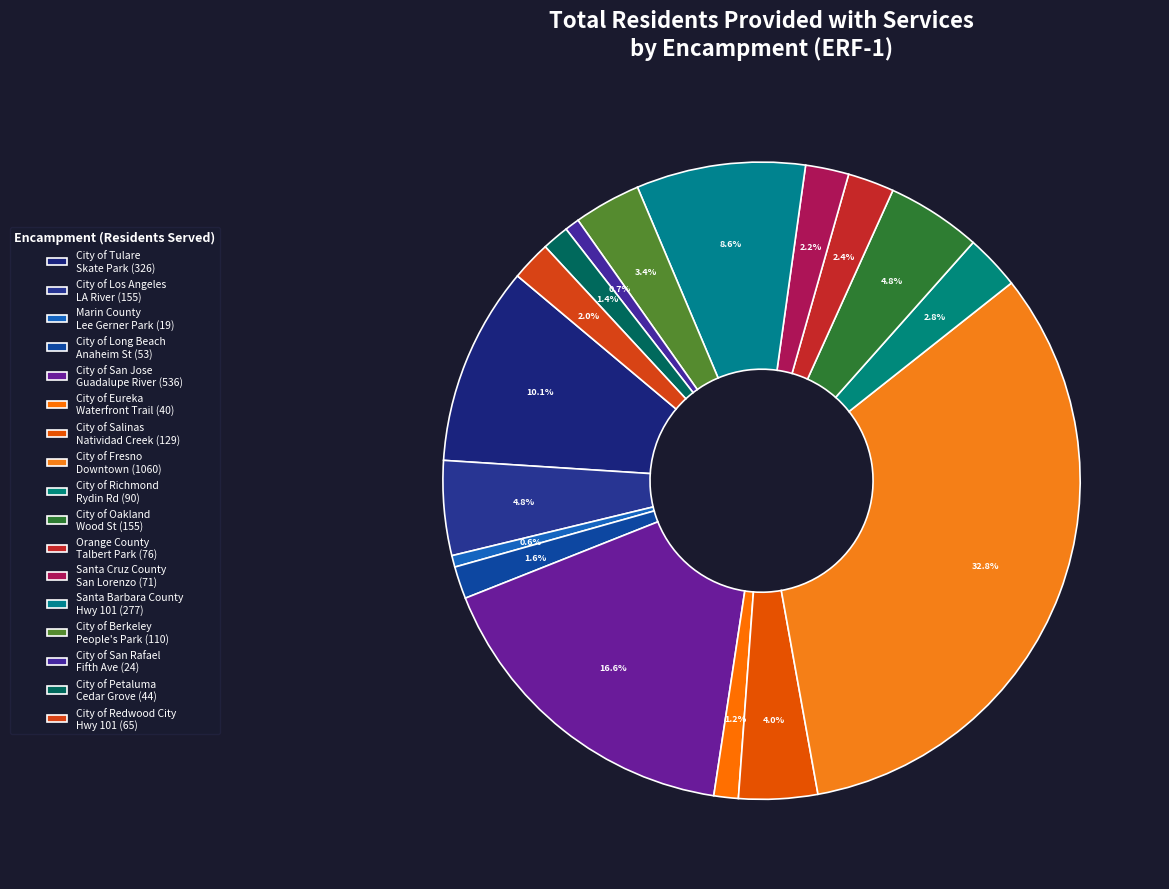

Does any single category account for the majority?

No